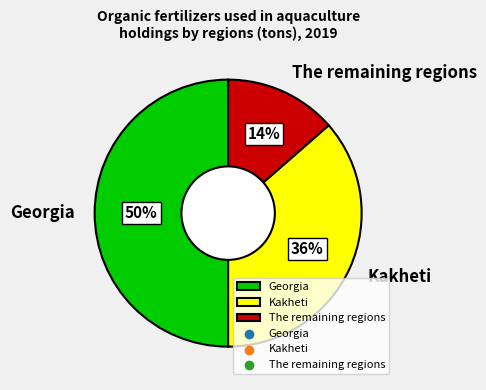

Approximately how many times larger is the value at The remaining regions compared to Georgia?

0.3